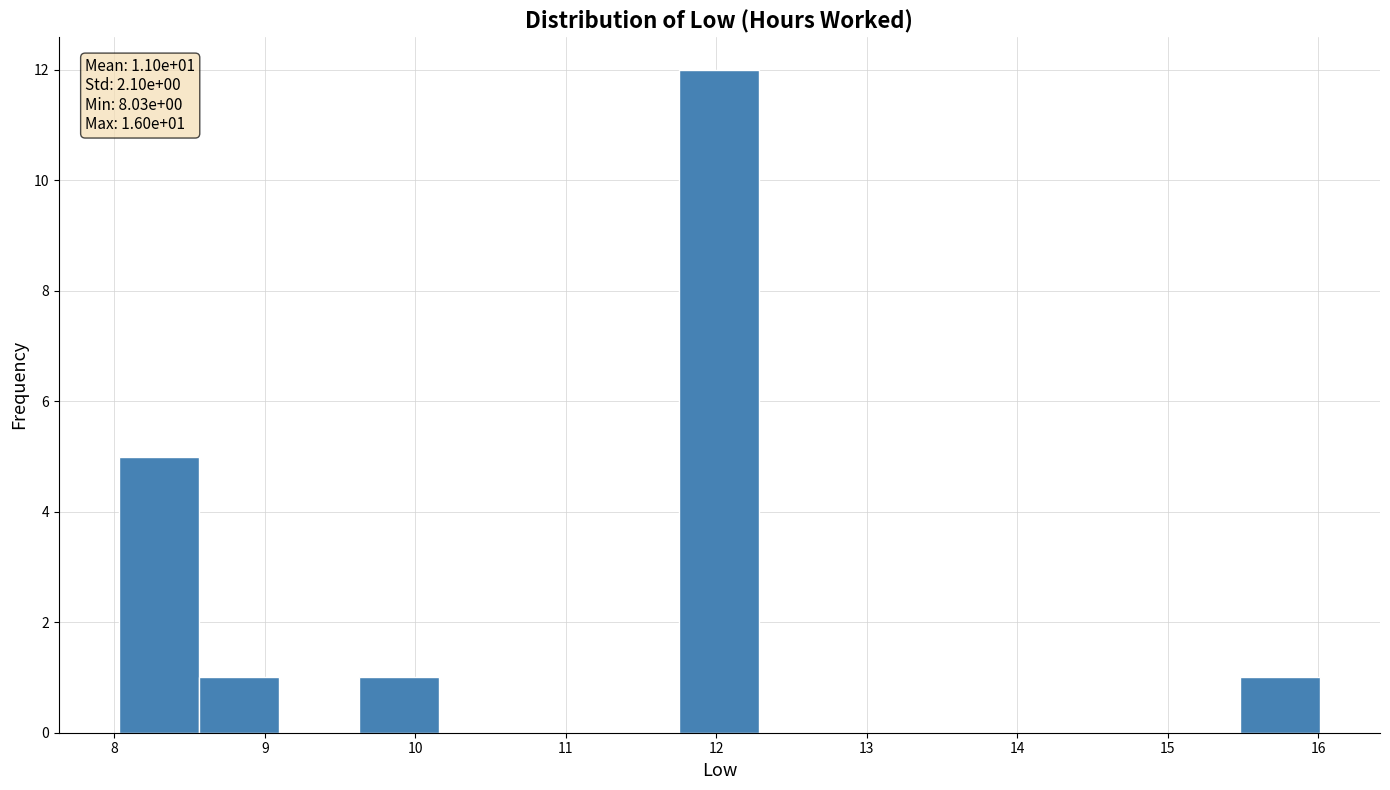

Which range on the x-axis has the tallest bar?

11.8 to 12.3